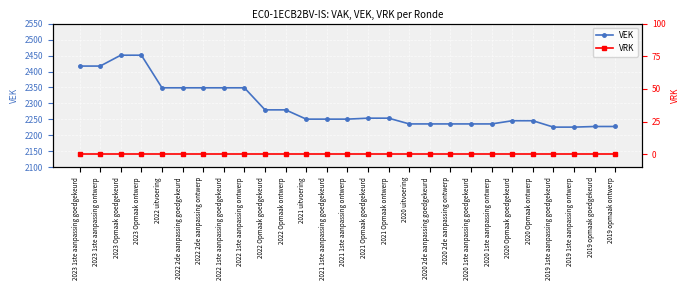

How many lines are shown in the chart?

2